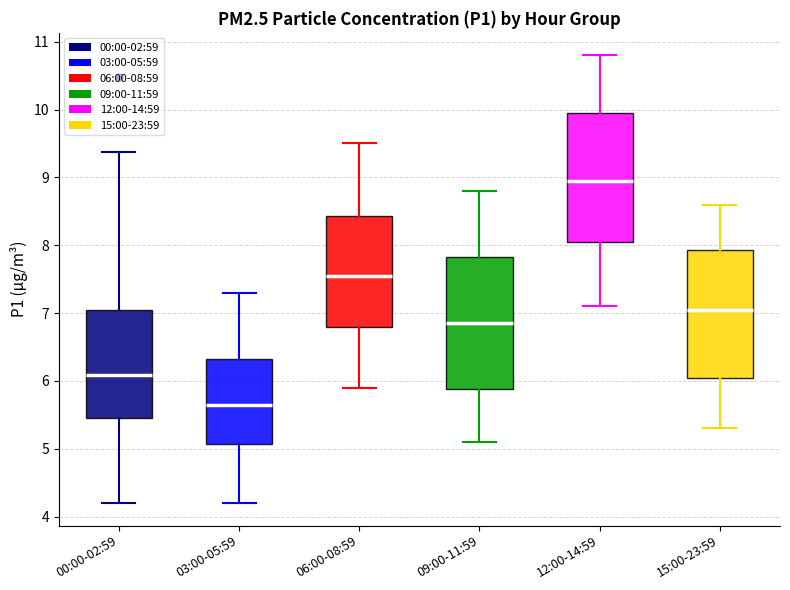

Reading left to right, transcribe this box plot: for each box, give where its median line is, the range the box spans, and where its two whiskers end, as read against the y-axis. The values are not printed on the chart, so give them approximately, as read against the axis.

00:00-02:59: median 6.1, box 5.5 to 7.0, whiskers 4.2 to 9.4
03:00-05:59: median 5.7, box 5.1 to 6.3, whiskers 4.2 to 7.3
06:00-08:59: median 7.6, box 6.8 to 8.4, whiskers 5.9 to 9.5
09:00-11:59: median 6.9, box 5.9 to 7.8, whiskers 5.1 to 8.8
12:00-14:59: median 9.0, box 8.1 to 10.0, whiskers 7.1 to 10.8
15:00-23:59: median 7.1, box 6.1 to 7.9, whiskers 5.3 to 8.6